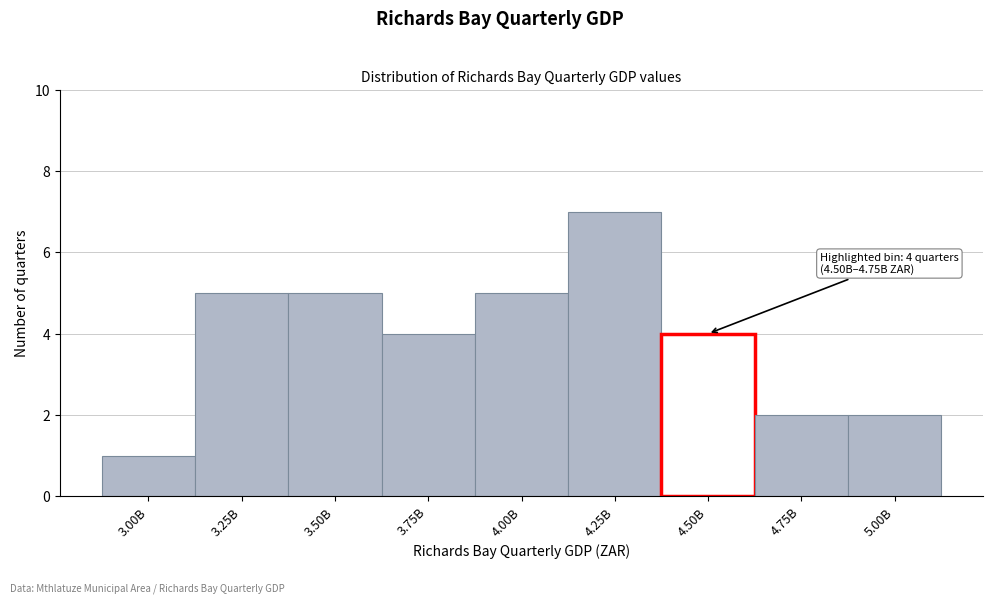

Reading left to right, extract all data points from this chart.

1	5	5	4	5	7	4	2	2